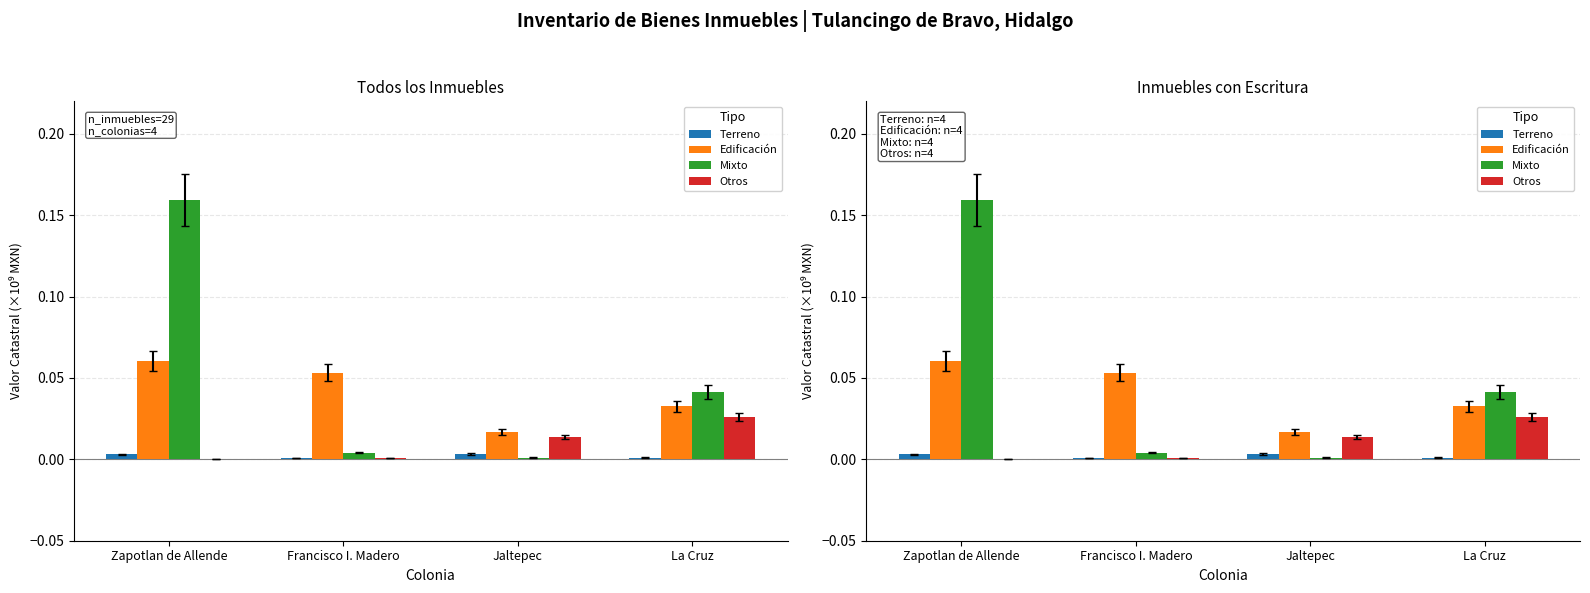

Which series reaches the minimum Y coordinate?

Otros